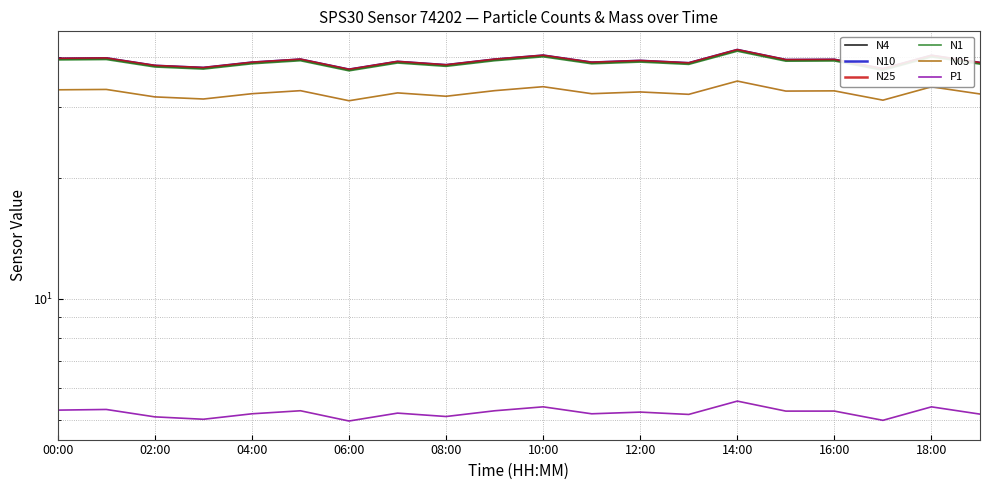

At how many categories does at least one series exceed 32?

20